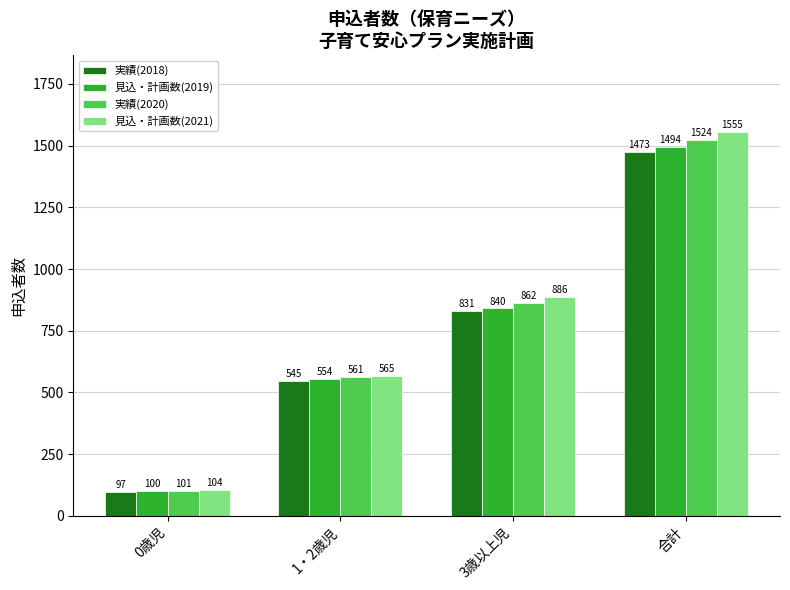

The 実績(2018) series shows 2618 at 合計. True or false?

False